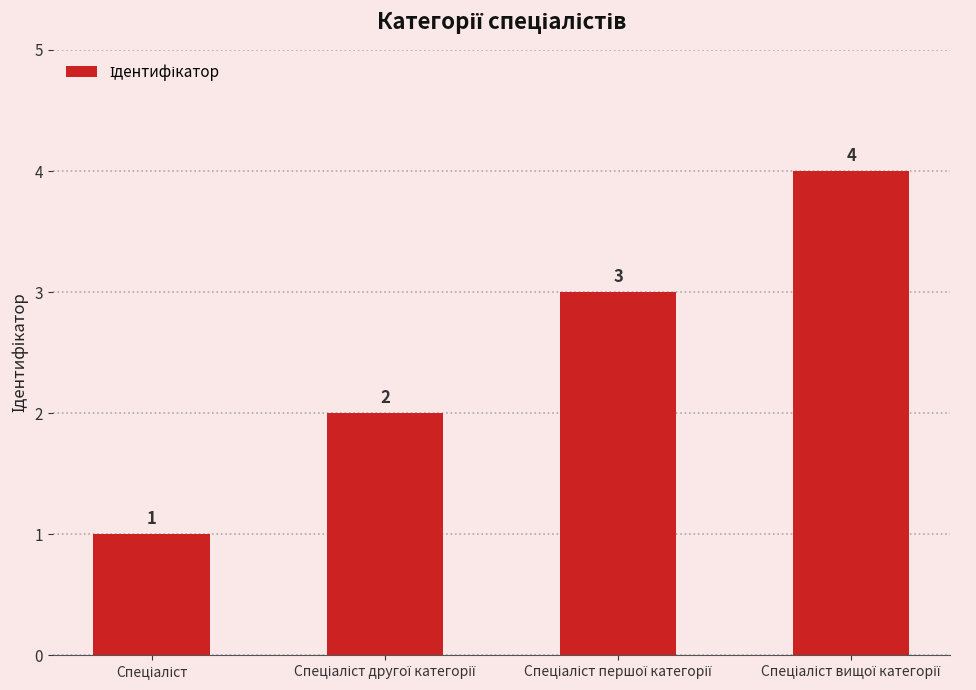

What is the minimum value shown in the chart?

1